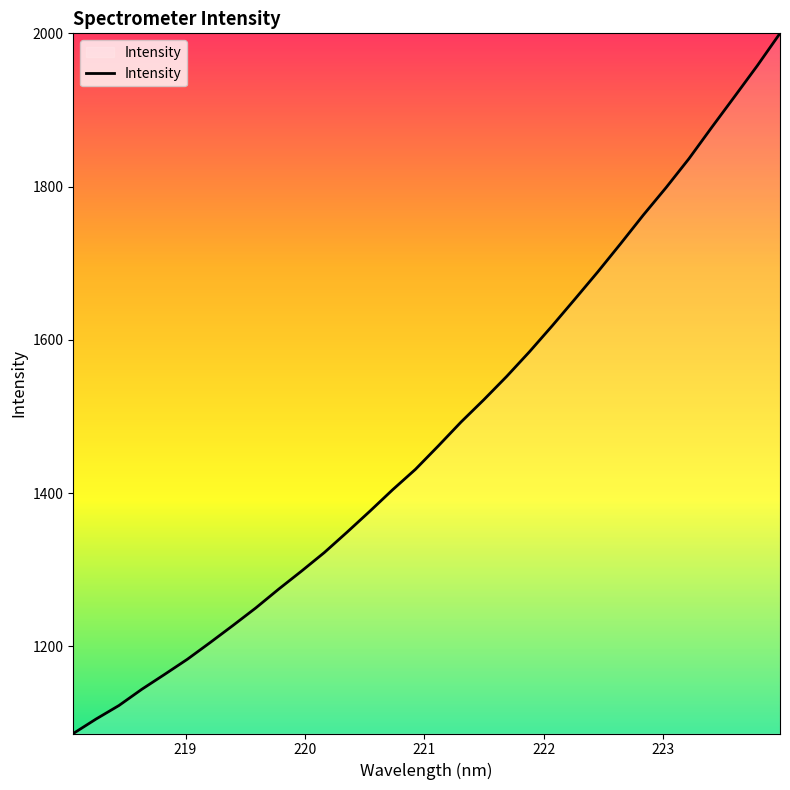

What is the greatest value displayed?

2000.0